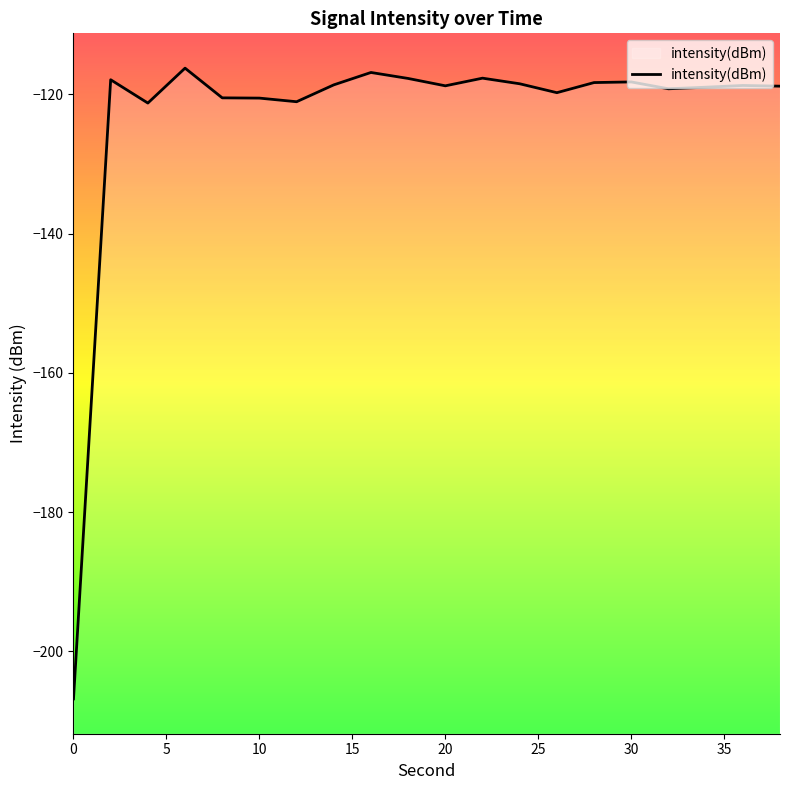

The value at 28 is -166.9. True or false?

False